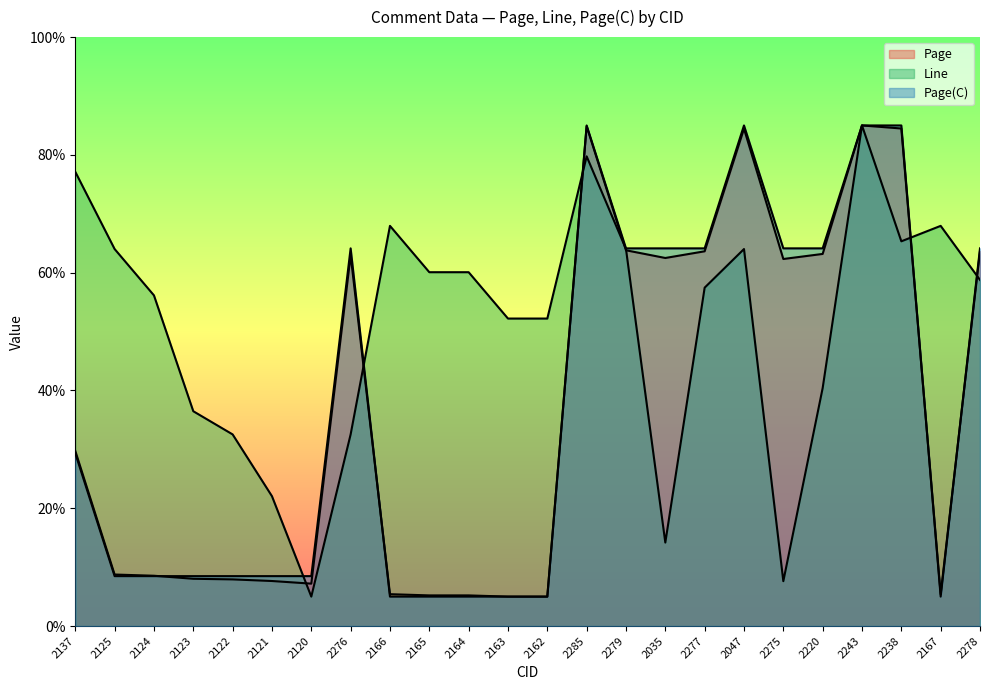

What is the difference between the Page(C) values at 2277 and 2137?

34.8